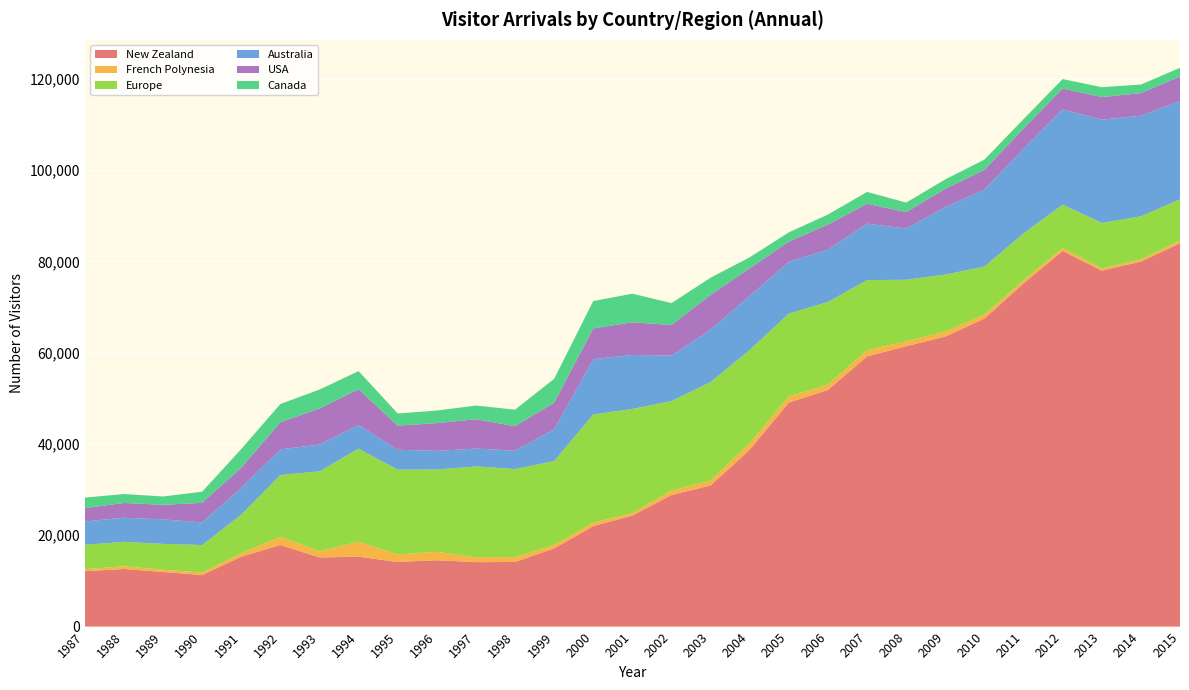

Reading right to left, list all the values displayed in this chart.

New Zealand: 2015=83977	2014=79959	2013=77973	2012=82287	2011=75193	2010=67480	2009=63536	2008=61412	2007=59195	2006=51841	2005=49088	2004=38755	2003=30921	2002=28841	2001=24325	2000=22019	1999=17137	1998=14150	1997=14118	1996=14538	1995=14161	1994=15312	1993=15146	1992=17872	1991=15306	1990=11300	1989=11954	1988=12624	1987=12122
French Polynesia: 2015=545	2014=439	2013=495	2012=620	2011=643	2010=838	2009=1120	2008=1090	2007=1354	2006=1163	2005=1334	2004=1442	2003=1089	2002=936	2001=538	2000=756	1999=742	1998=1072	1997=1059	1996=1845	1995=1620	1994=3282	1993=1366	1992=1793	1991=744	1990=545	1989=498	1988=600	1987=449
Europe: 2015=9077	2014=9472	2013=9955	2012=9531	2011=10291	2010=10549	2009=12448	2008=13471	2007=15350	2006=18109	2005=18162	2004=20410	2003=21559	2002=19630	2001=22817	2000=23683	1999=18382	1998=19290	1997=19908	1996=18024	1995=18600	1994=20380	1993=17500	1992=13533	1991=8460	1990=6020	1989=5664	1988=5348	1987=5344
Australia: 2015=21558	2014=22033	2013=22630	2012=20849	2011=18542	2010=16834	2009=14795	2008=11229	2007=12363	2006=11470	2005=11313	2004=11850	2003=11470	2002=9952	2001=11826	2000=12128	1999=6939	1998=4021	1997=3919	1996=4075	1995=4361	1994=5186	1993=5864	1992=5626	1991=5889	1990=4950	1989=5376	1988=5272	1987=5119
USA: 2015=5367	2014=4955	2013=4941	2012=4567	2011=4451	2010=4326	2009=3997	2008=3589	2007=4356	2006=5476	2005=4434	2004=6026	2003=7630	2002=6716	2001=7145	2000=6734	1999=5853	1998=5365	1997=6416	1996=6088	1995=5270	1994=7839	1993=7898	1992=5949	1991=4397	1990=4295	1989=3181	1988=3233	1987=2919
Canada: 2015=1883	2014=1873	2013=2162	2012=2083	2011=2044	2010=2262	2009=2069	2008=2085	2007=2601	2006=2205	2005=2029	2004=2419	2003=3760	2002=4789	2001=6270	2000=5992	1999=5230	1998=3622	1997=3001	1996=2757	1995=2667	1994=3962	1993=4141	1992=3991	1991=4087	1990=2443	1989=1825	1988=1961	1987=2293